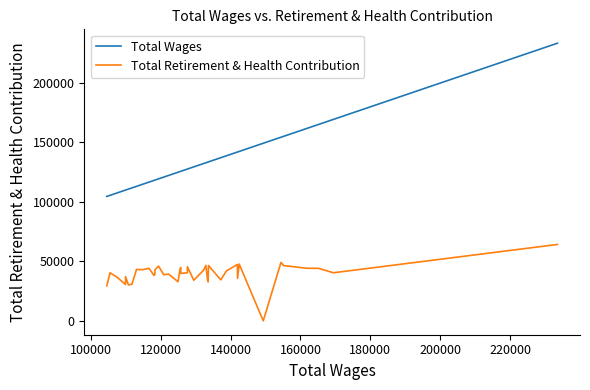

Which series has the largest total across all categories?

Total Wages